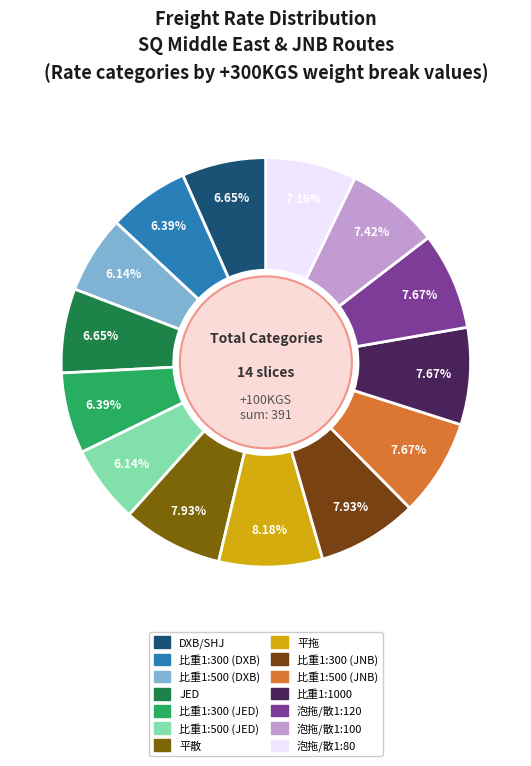

How much of the chart is everything except 泡拖/散1:80?

92.8%